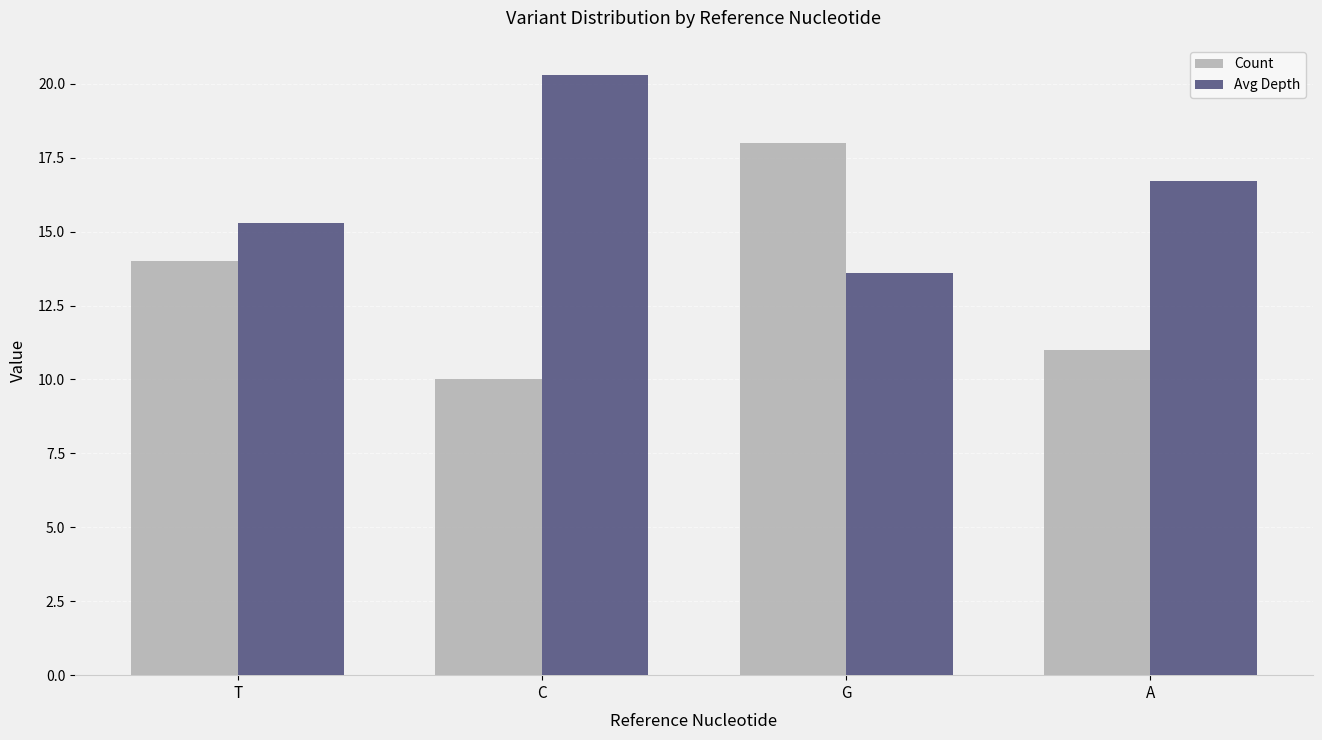

Reading left to right, transcribe all the data shown in this chart.

Count: 14.0	10.0	18.0	11.0
Avg Depth: 15.3	20.3	13.6	16.7